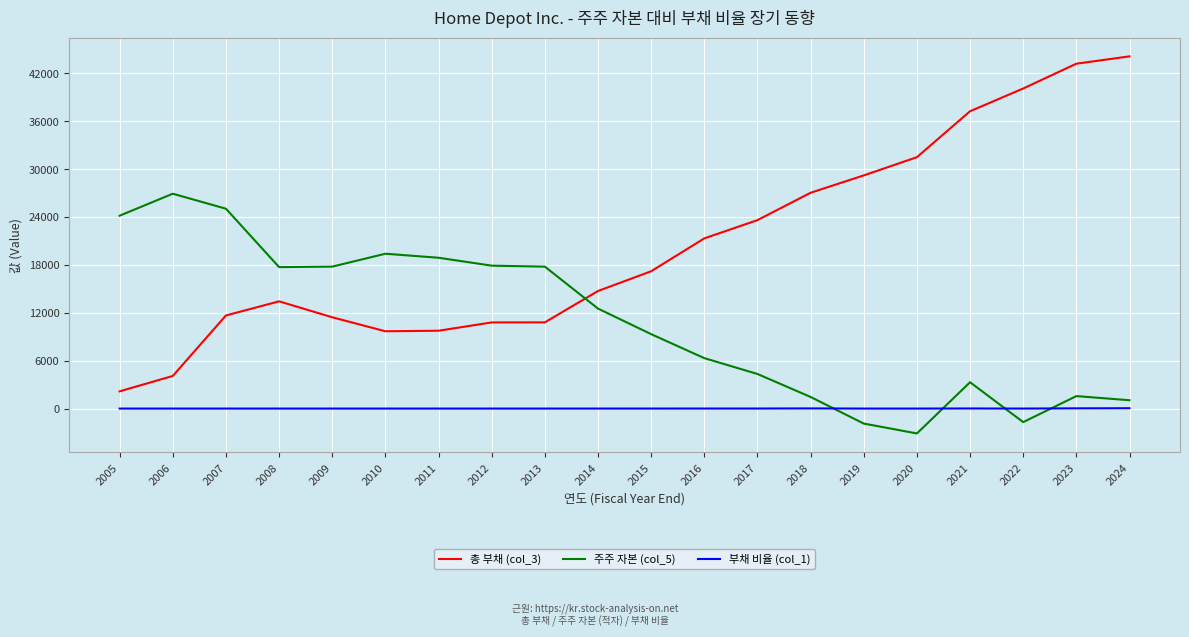

Which category has the lowest value across all series?

2020